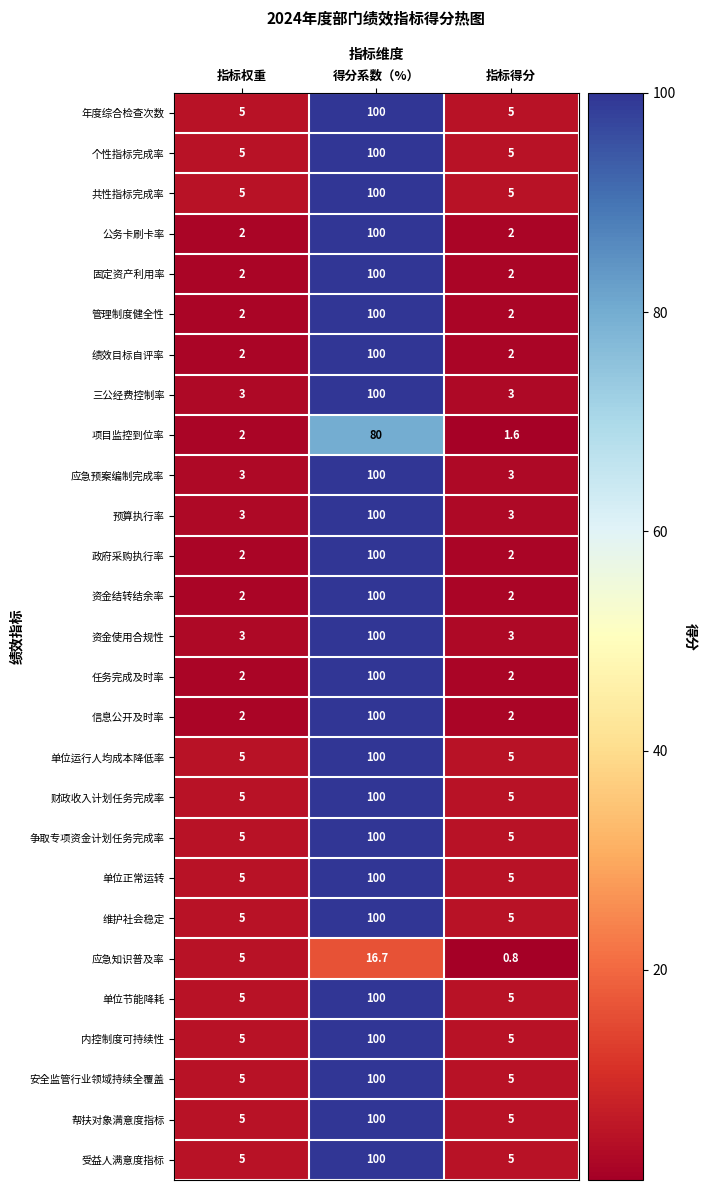

What is the difference between the maximum and minimum values in the 单位运行人均成本降低率 series?

95.0